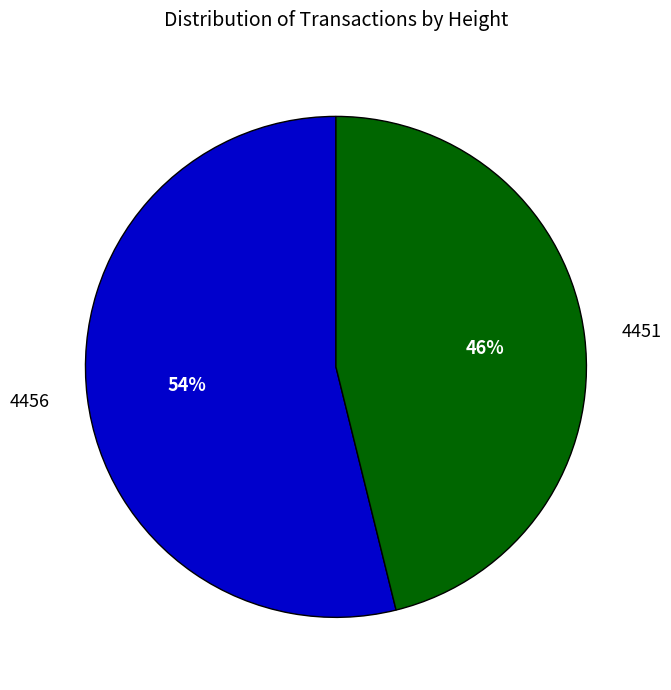

Rank the categories by value from lowest to highest.

4451, 4456